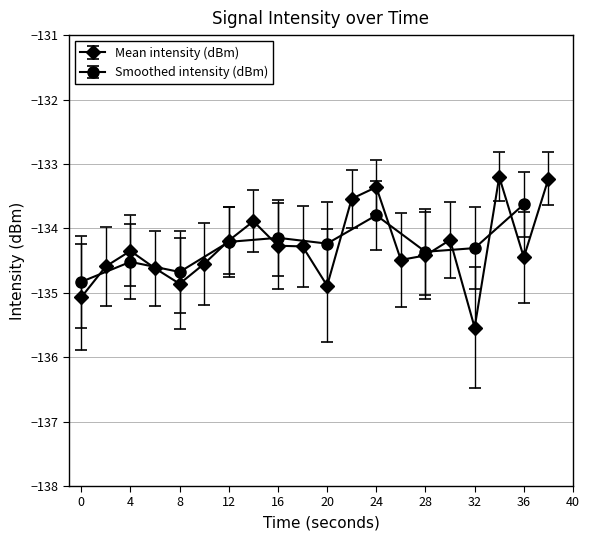

Reading left to right, what are all the values shown in this chart?

-135.1	-134.6	-134.3	-134.6	-134.9	-134.6	-134.2	-133.9	-134.3	-134.3	-134.9	-133.5	-133.4	-134.5	-134.4	-134.2	-135.5	-133.2	-134.4	-133.2